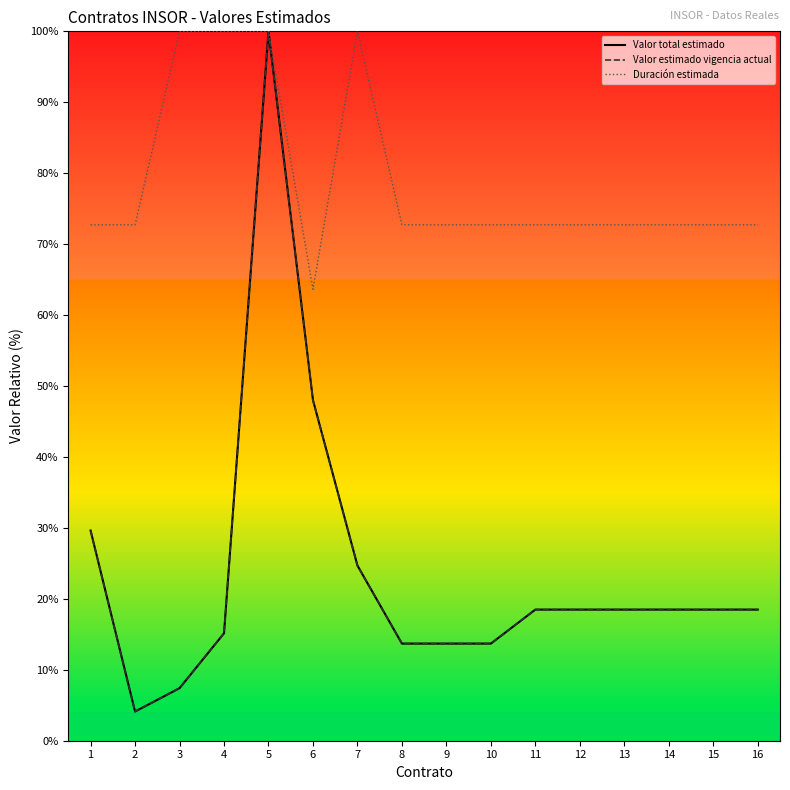

Does the chart display data point markers on the line(s)?

No